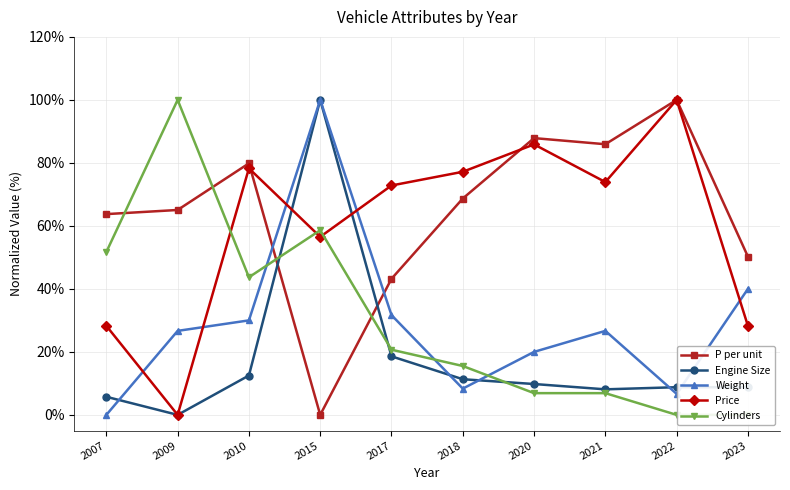

After their last crossing, which series has the higher values: Engine Size or P per unit?

P per unit